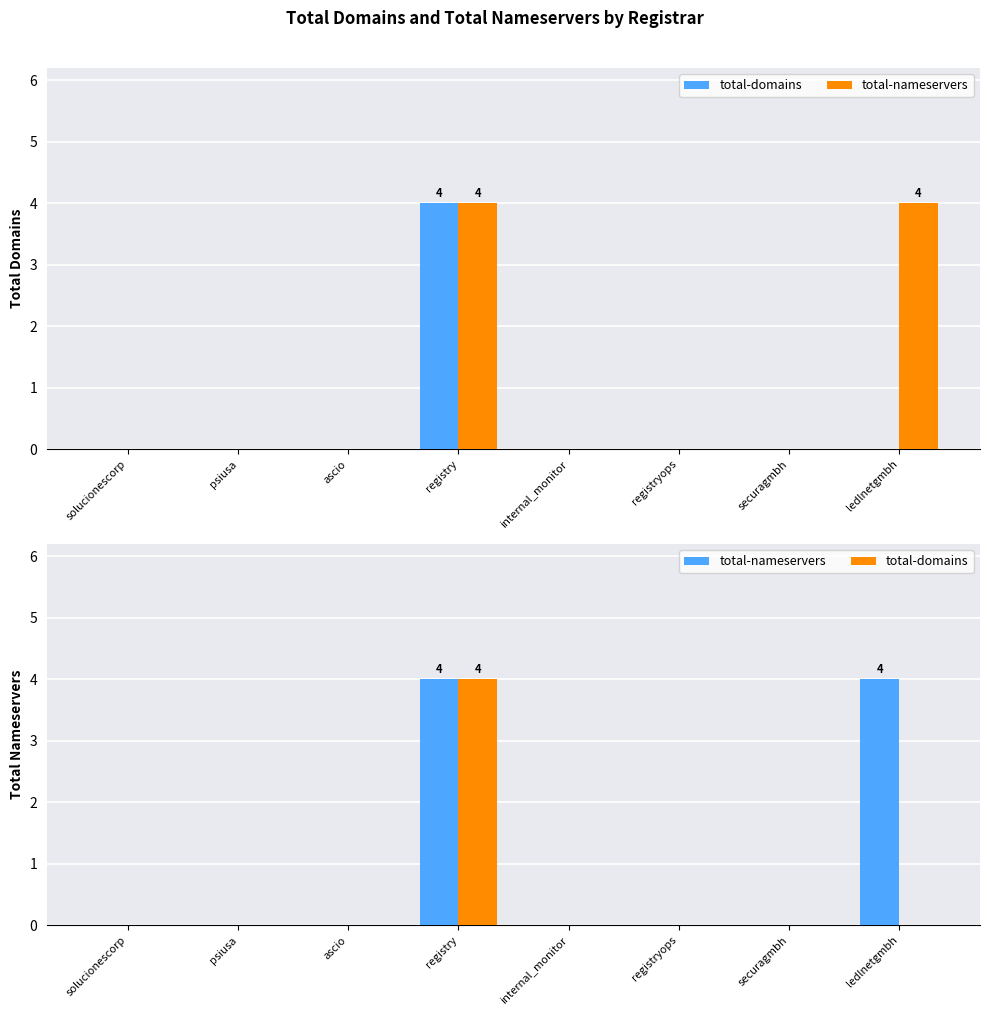

Reading right to left, transcribe all the data shown in this chart.

total-domains: 0	0	0	0	4	0	0	0
total-nameservers: 4	0	0	0	4	0	0	0